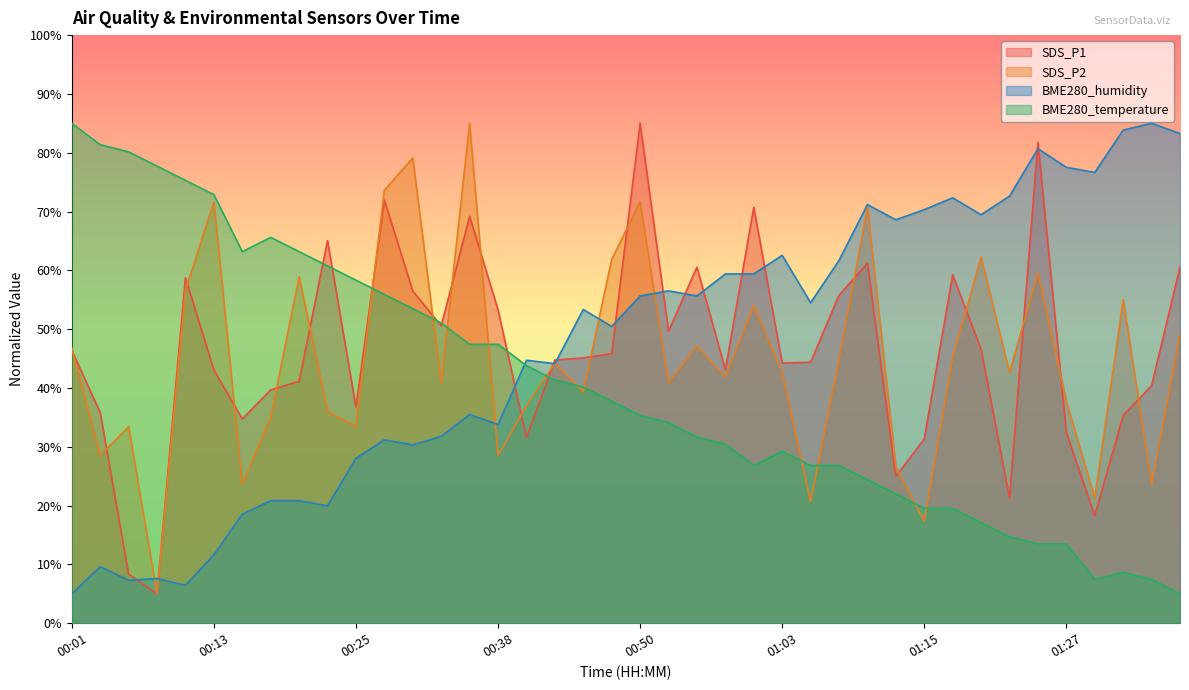

How many values in the SDS_P1 series exceed 45?

20